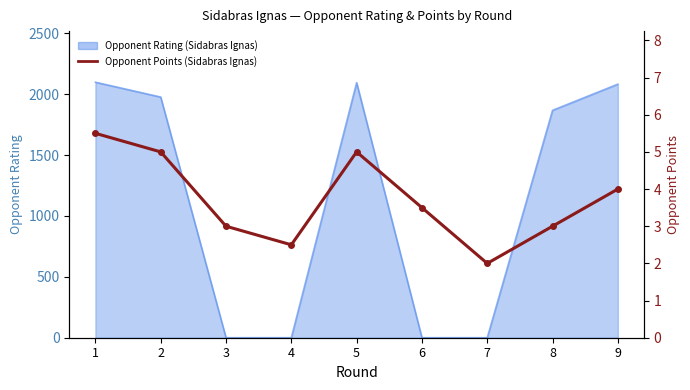

What is the value of the 3rd point from the left?

3.0